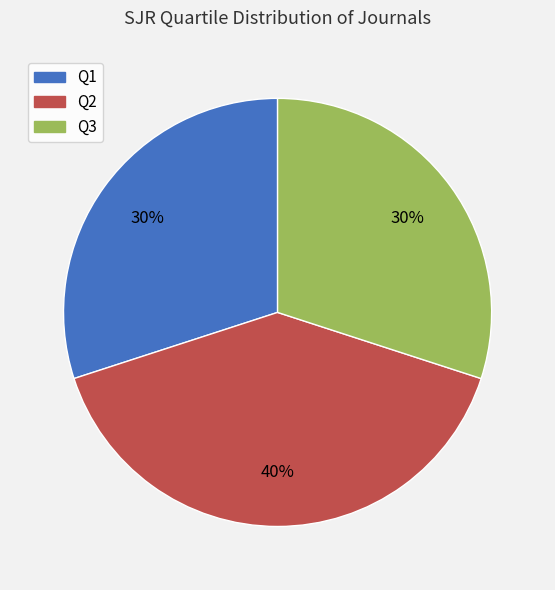

Does Q2 represent more than half of the total?

No